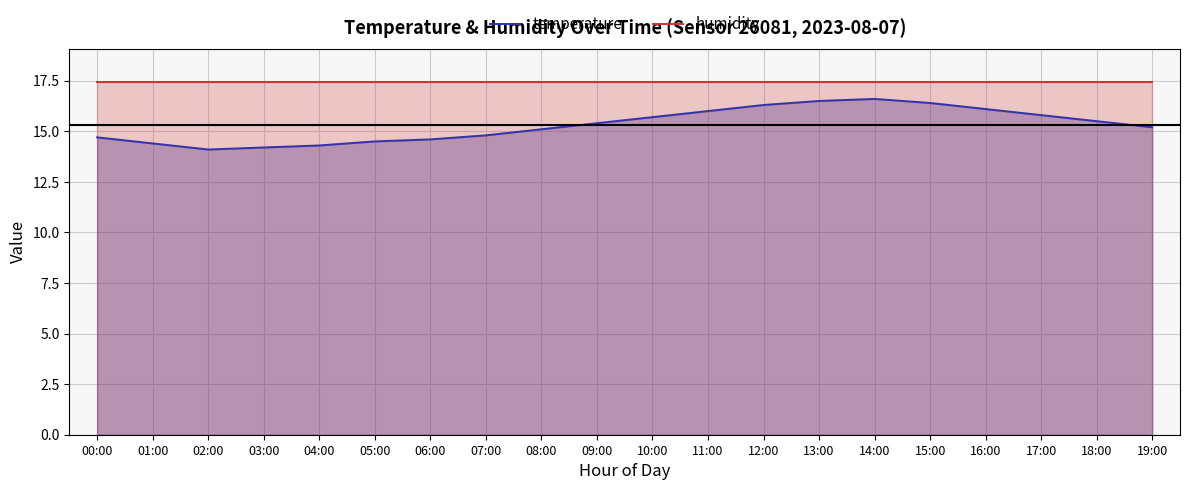

What is the smallest value displayed?

14.1